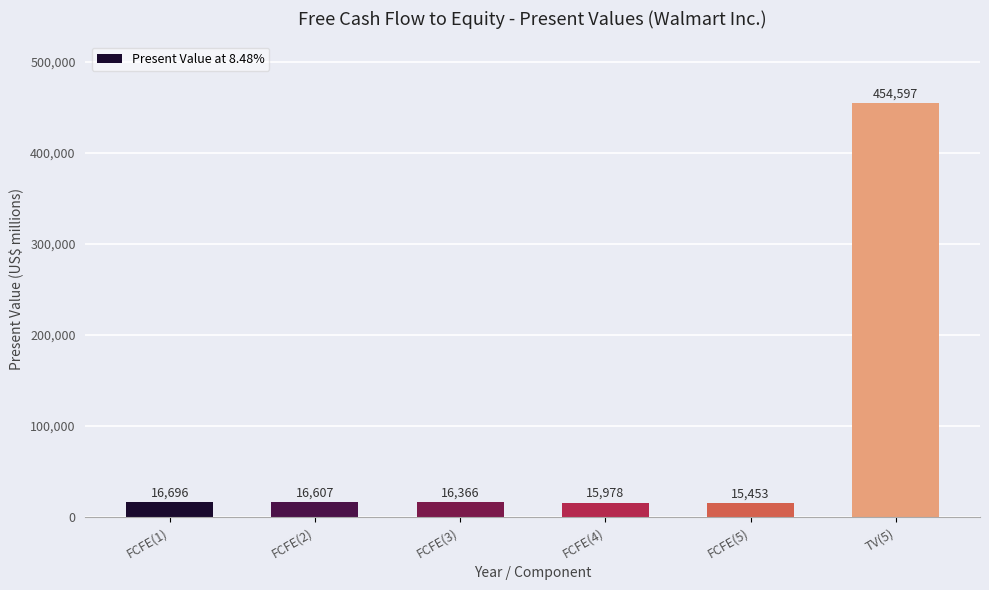

What is the sum of all values?

535697